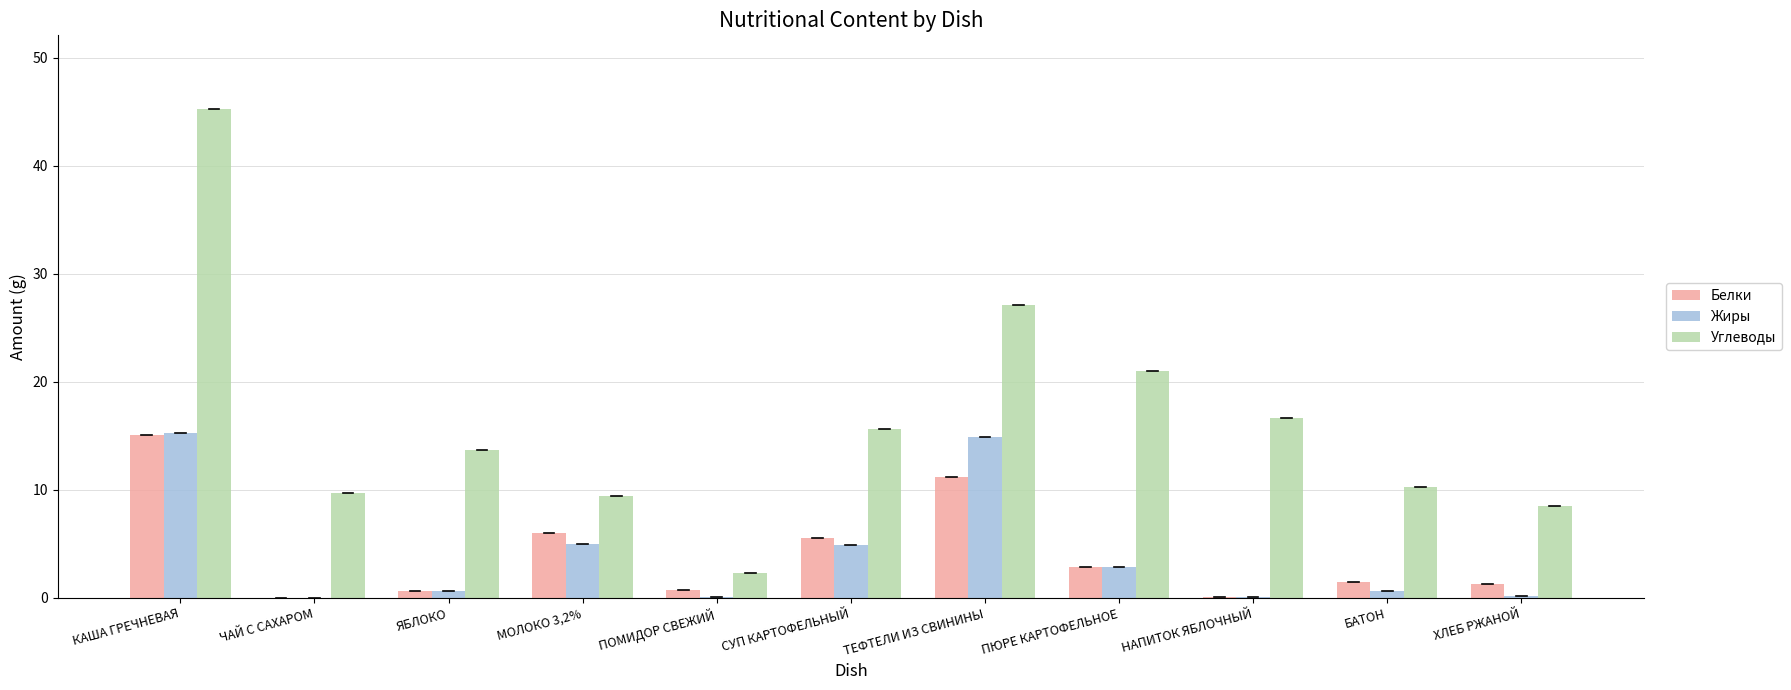

The value of Белки at ПЮРЕ КАРТОФЕЛЬНОЕ is 2.9. True or false?

True